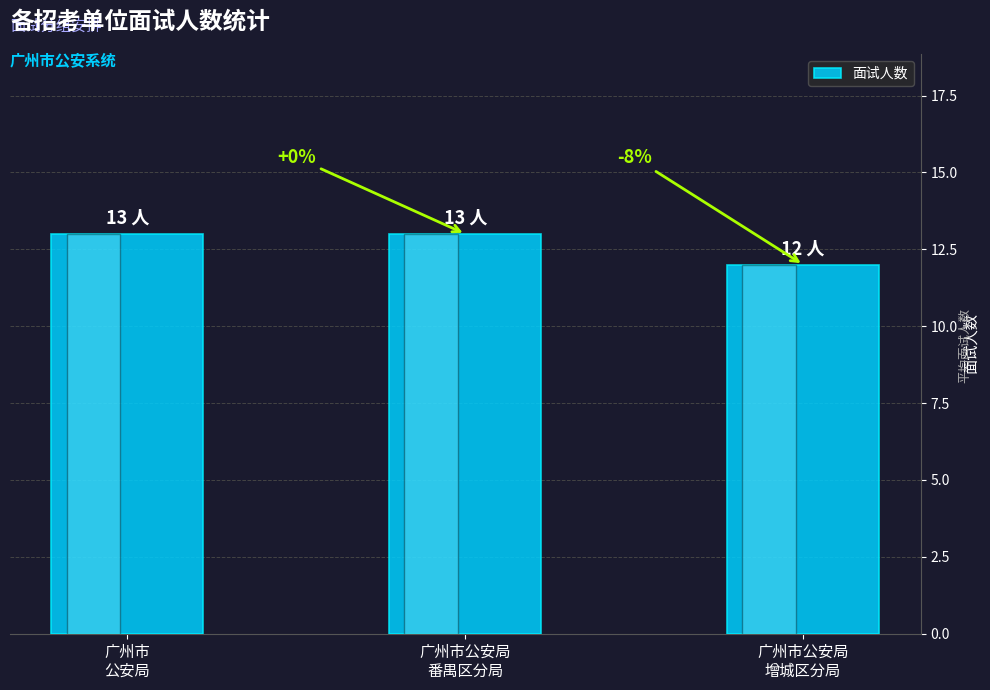

Reading right to left, list all the values displayed in this chart.

广州市公安局
增城区分局=12	广州市公安局
番禺区分局=13	广州市
公安局=13